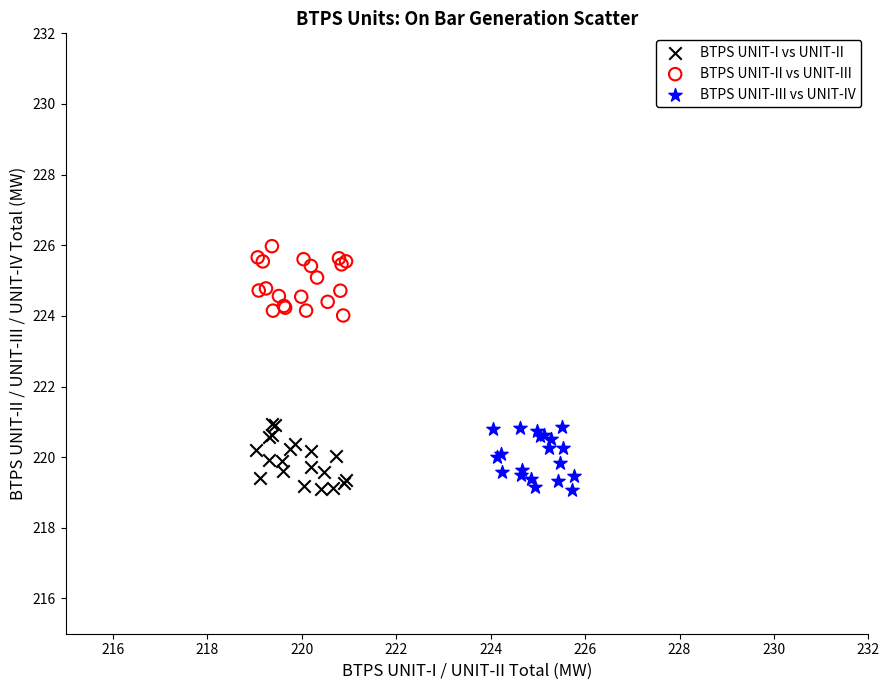

Which series contains the highest Y value?

BTPS UNIT-II vs UNIT-III